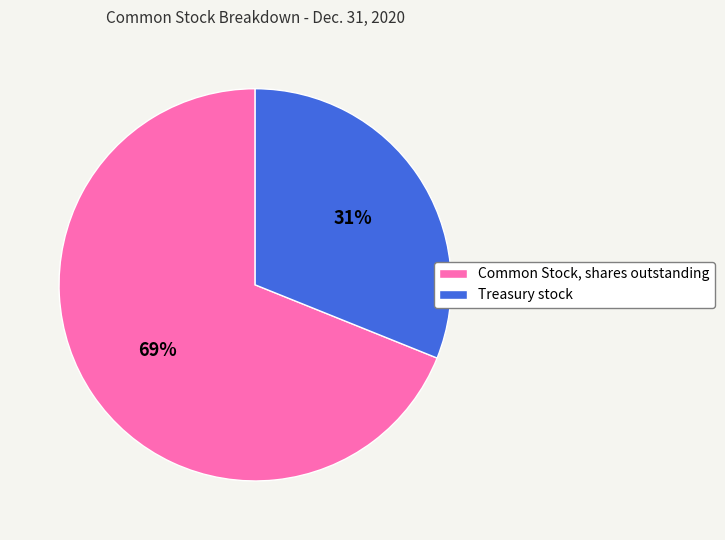

Count the number of slices in the pie.

2